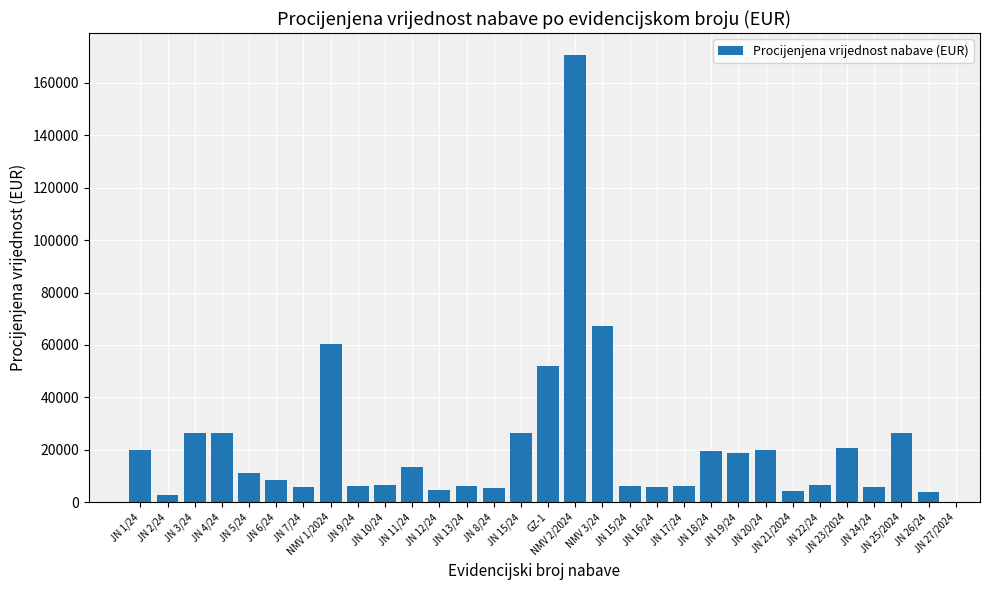

Between JN 3/24 and JN 11/24, which is larger?

JN 3/24